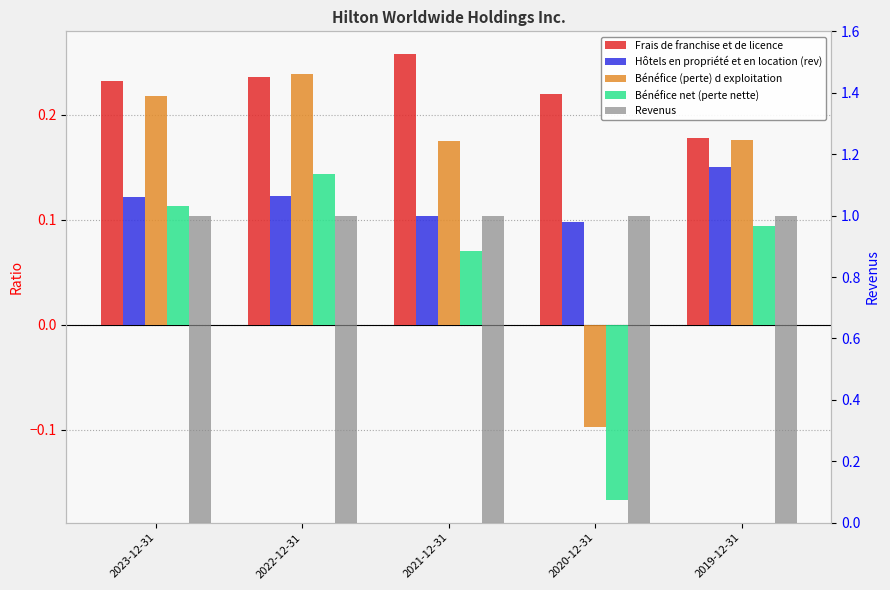

At which label does Revenus reach its minimum?

2023-12-31